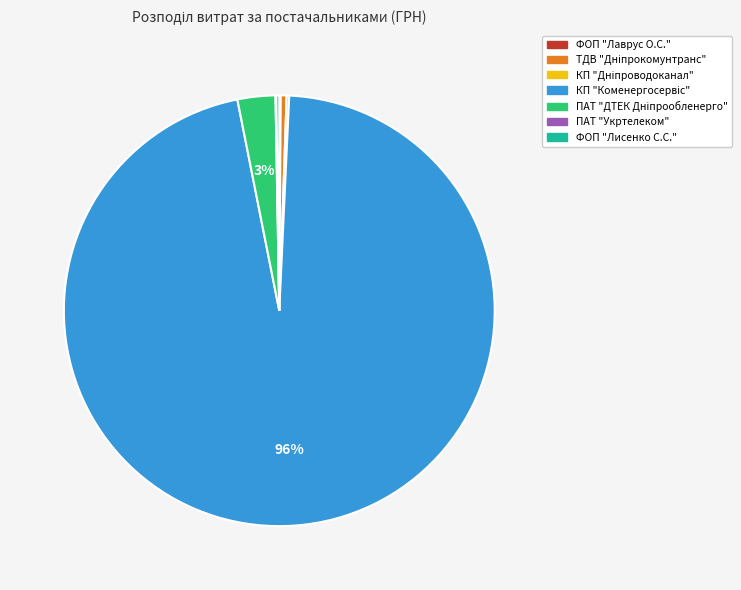

To the nearest percent, what is the average slice percentage?

14%